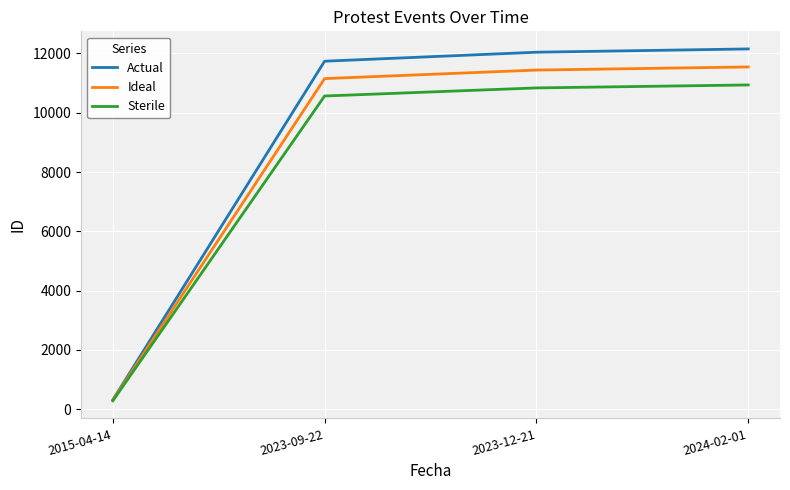

Is the value of Ideal at 2015-04-14 greater than the value of Sterile at 2023-12-21?

No